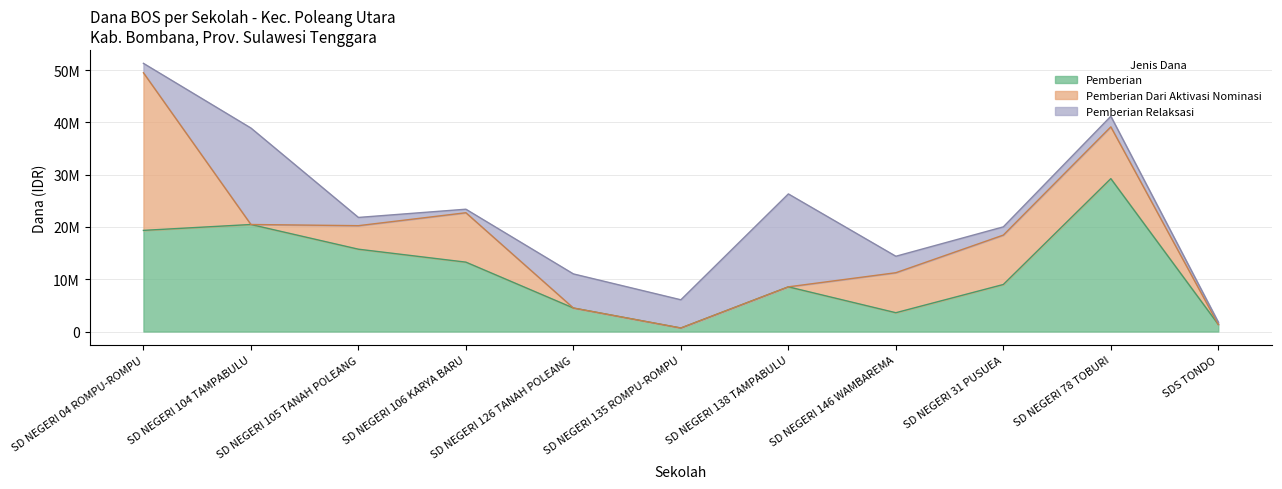

At how many categories does at least one series exceed 33258198?

3